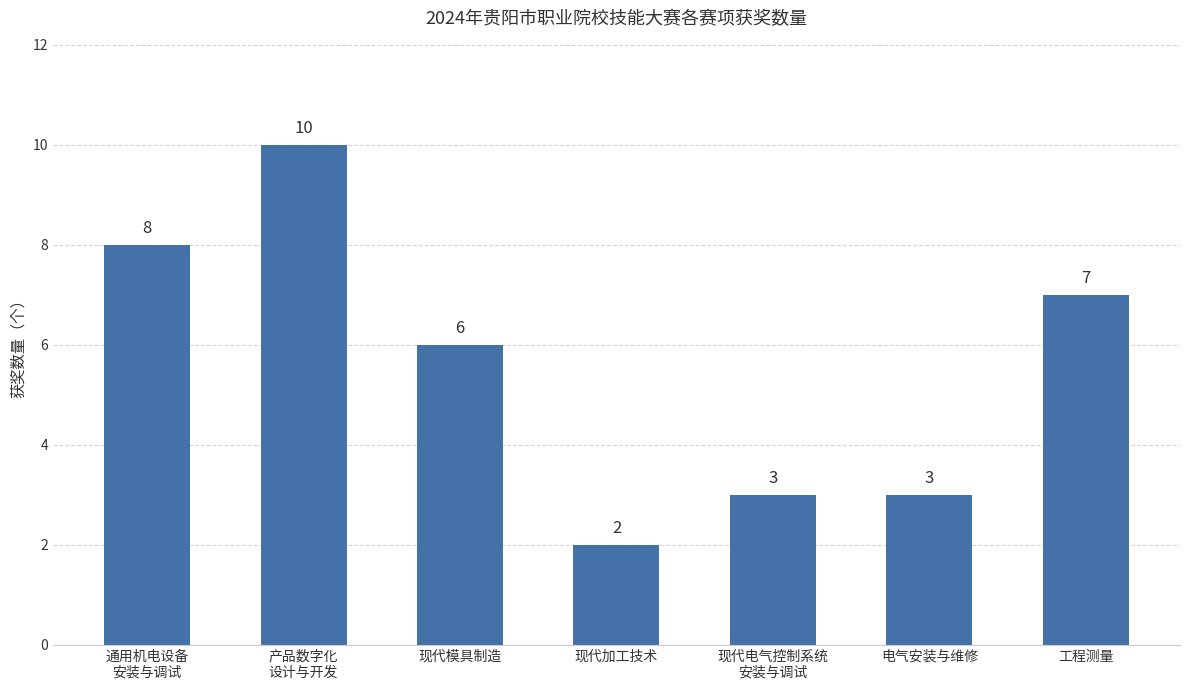

Read the value at 现代加工技术.

2